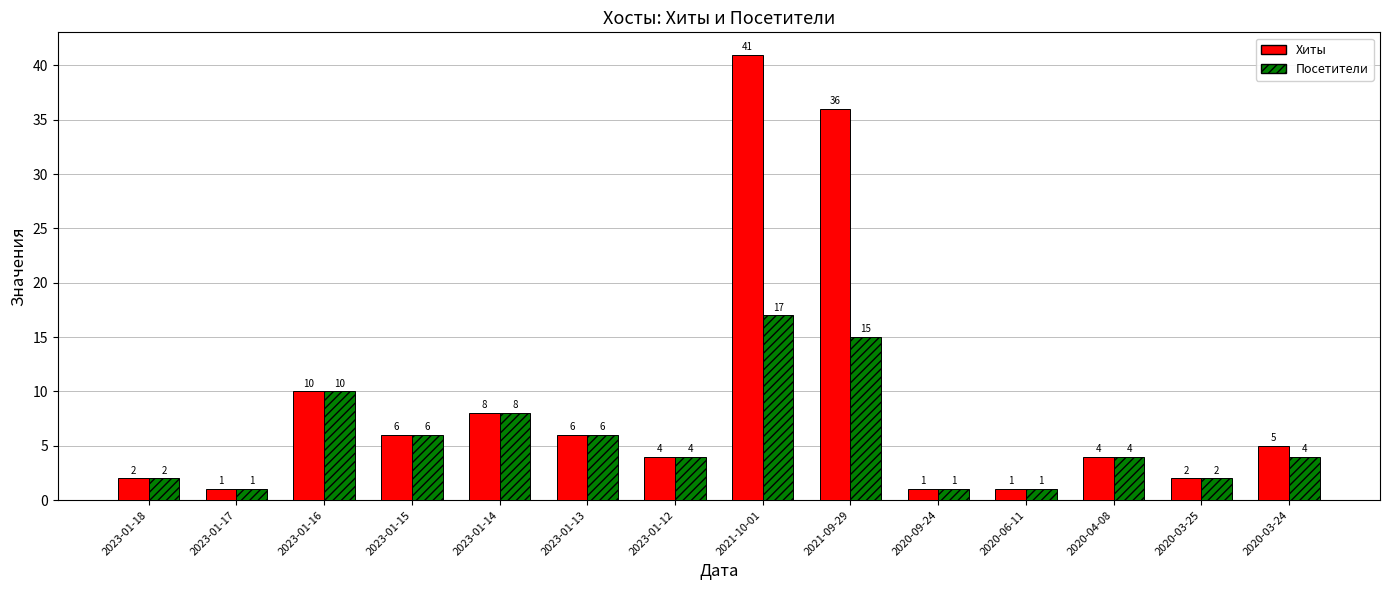

What is the difference between the Хиты values at 2020-03-24 and 2020-06-11?

4